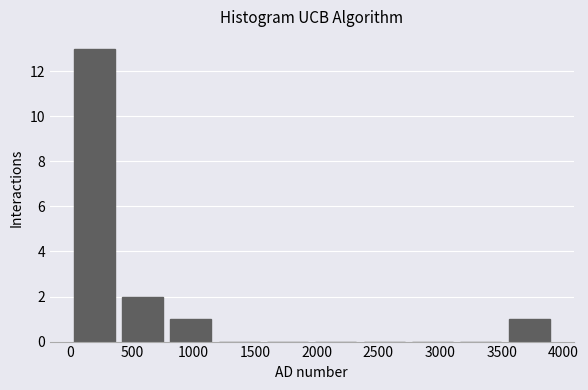

Reading left to right, transcribe this chart: for each bar, give the range it covers on the x-axis and its height. Neither the bar edges nor the heights are printed on the chart, so give them approximately, as read against the axes.

0 to 400: 13
400 to 800: 2
800 to 1200: 1
1200 to 1550: 0
1550 to 1950: 0
1950 to 2350: 0
2350 to 2750: 0
2750 to 3150: 0
3150 to 3550: 0
3550 to 3900: 1